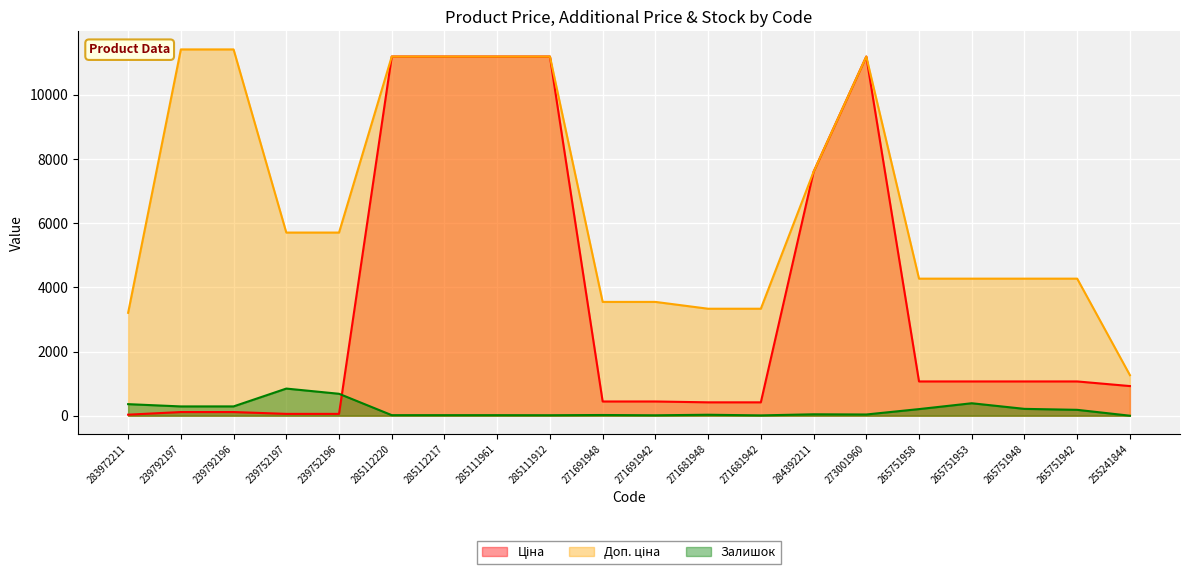

True or false: Залишок and Доп. ціна cross at least once.

False